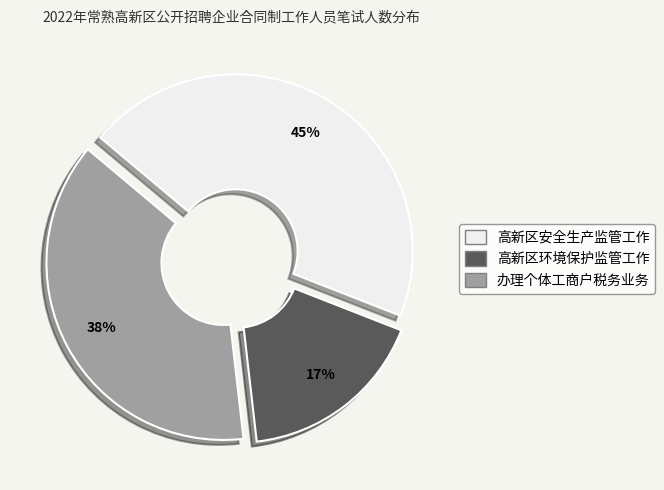

What is the ratio of the value at 办理个体工商户税务业务 to the value at 高新区环境保护监管工作?

2.2